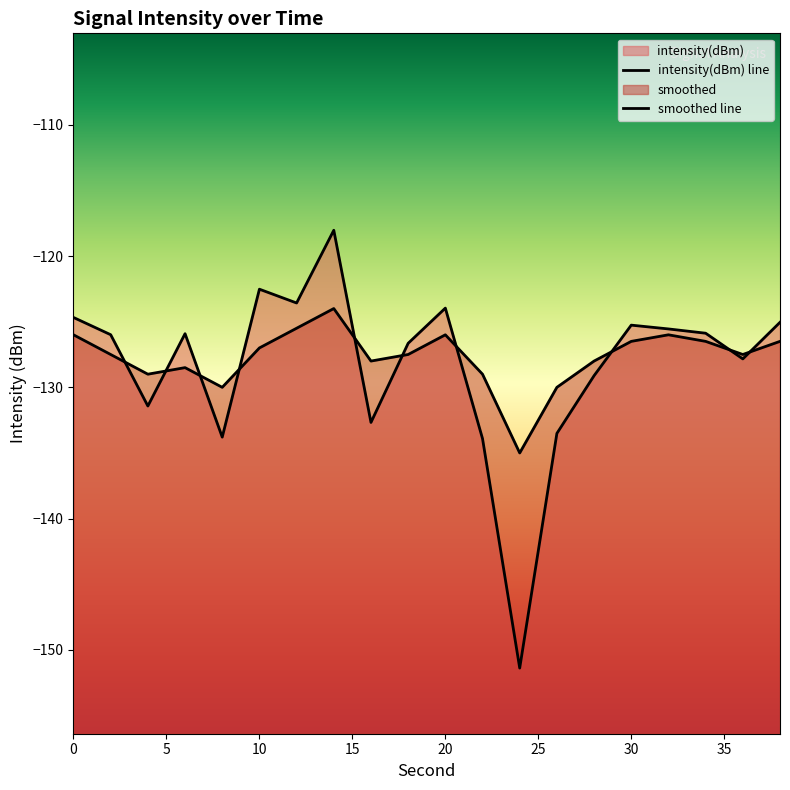

Reading right to left, list all the values displayed in this chart.

intensity(dBm): -125.0	-127.8	-125.9	-125.6	-125.3	-129.1	-133.5	-151.4	-133.9	-124.0	-126.6	-132.7	-118.0	-123.6	-122.5	-133.8	-125.9	-131.4	-126.0	-124.7
smoothed: -126.5	-127.5	-126.5	-126.0	-126.5	-128.0	-130.0	-135.0	-129.0	-126.0	-127.5	-128.0	-124.0	-125.5	-127.0	-130.0	-128.5	-129.0	-127.5	-126.0